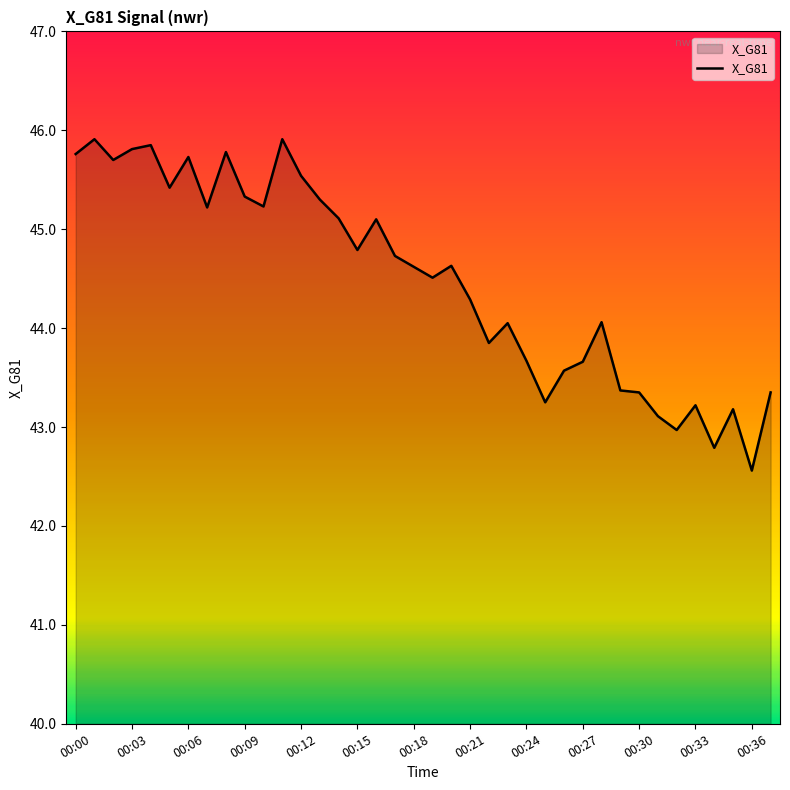

What is the greatest value displayed?

45.9